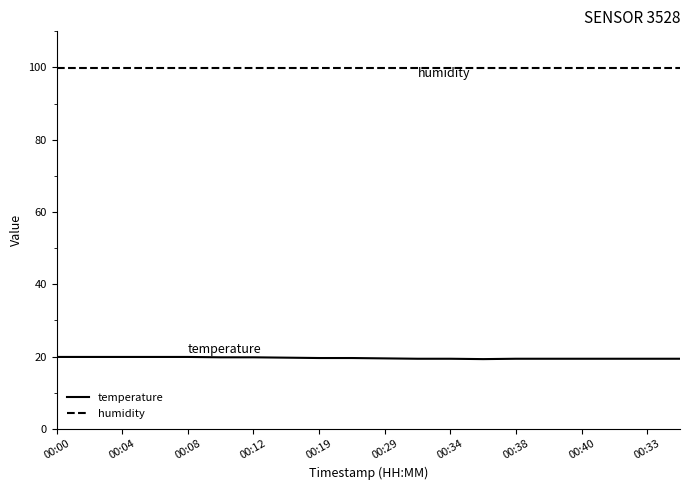

What is the greatest value displayed?

99.9